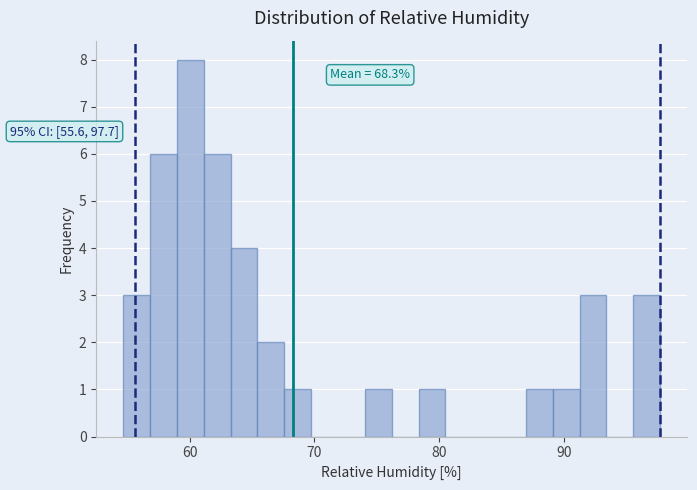

Read against the x-axis, roughly where is the centre of the tallest bar?

60